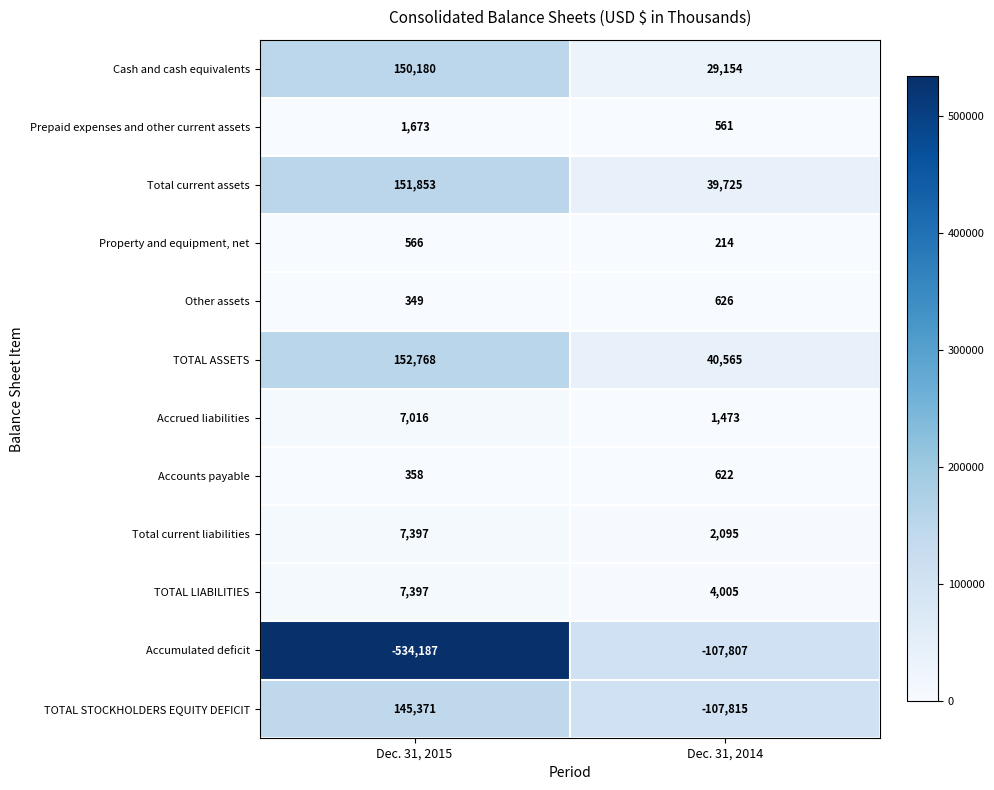

How many distinct data groups are displayed?

12